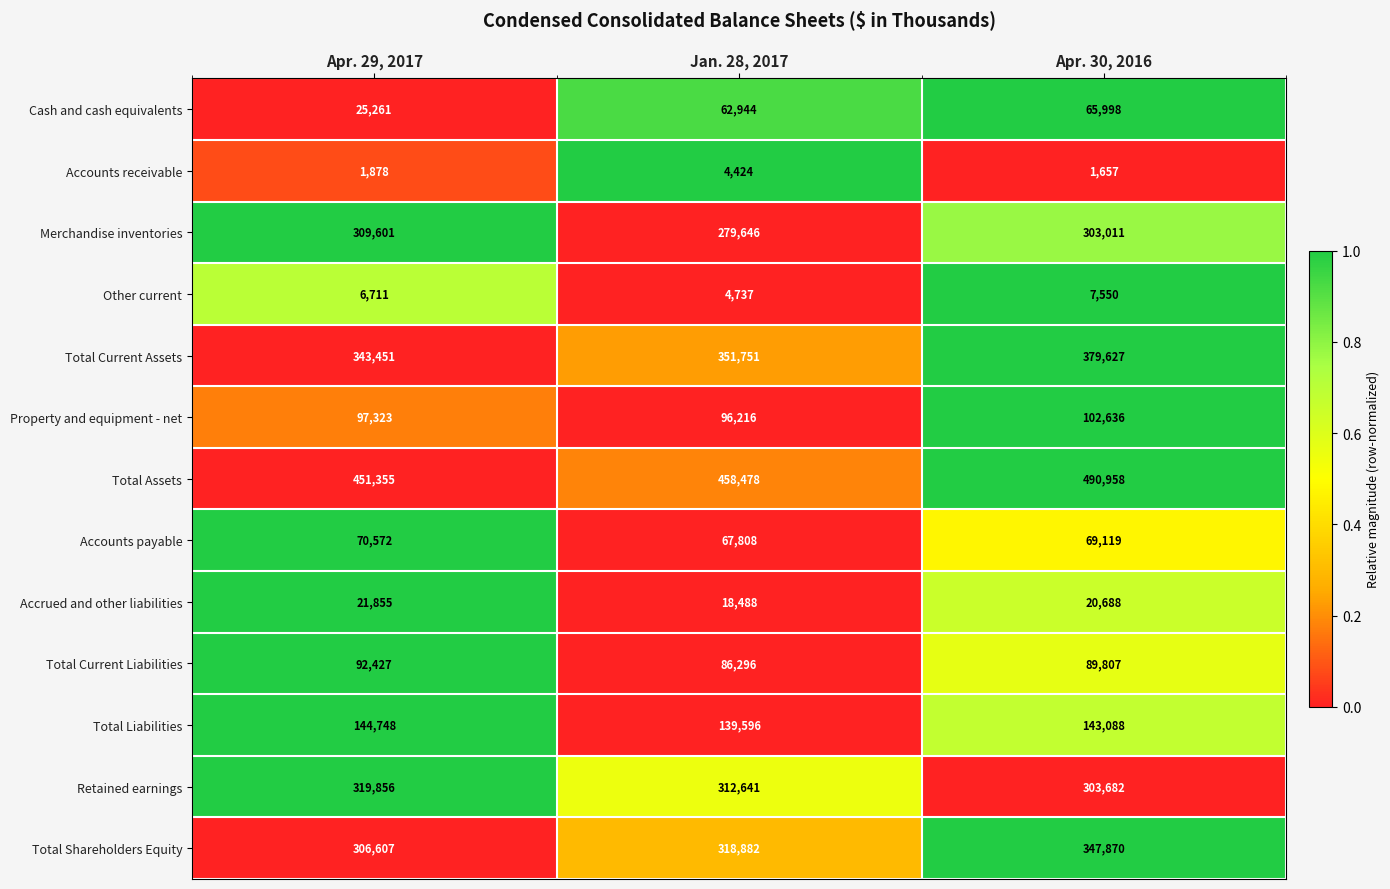

What is the minimum value shown in the chart?

1657